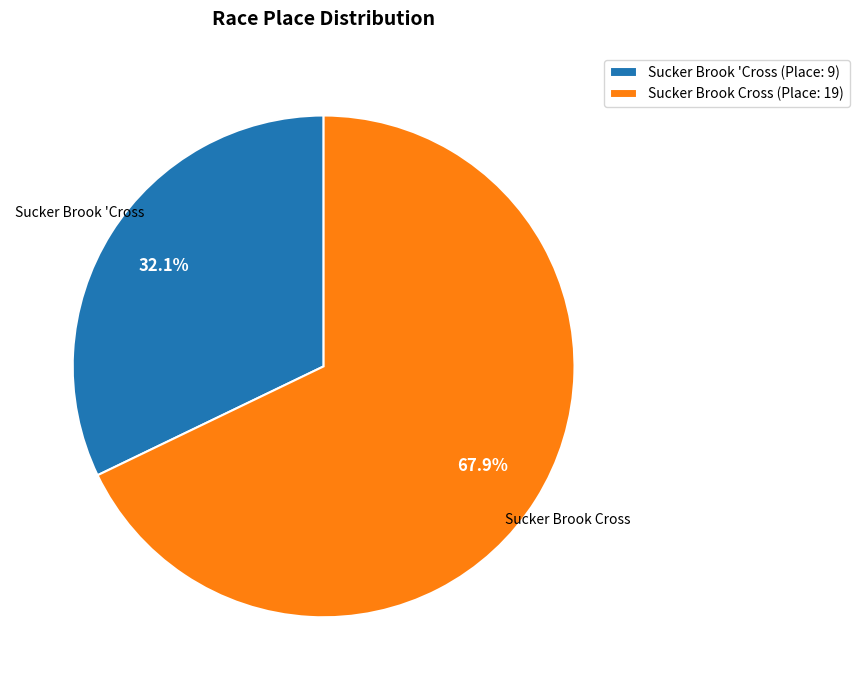

How many segments does this pie chart have?

2